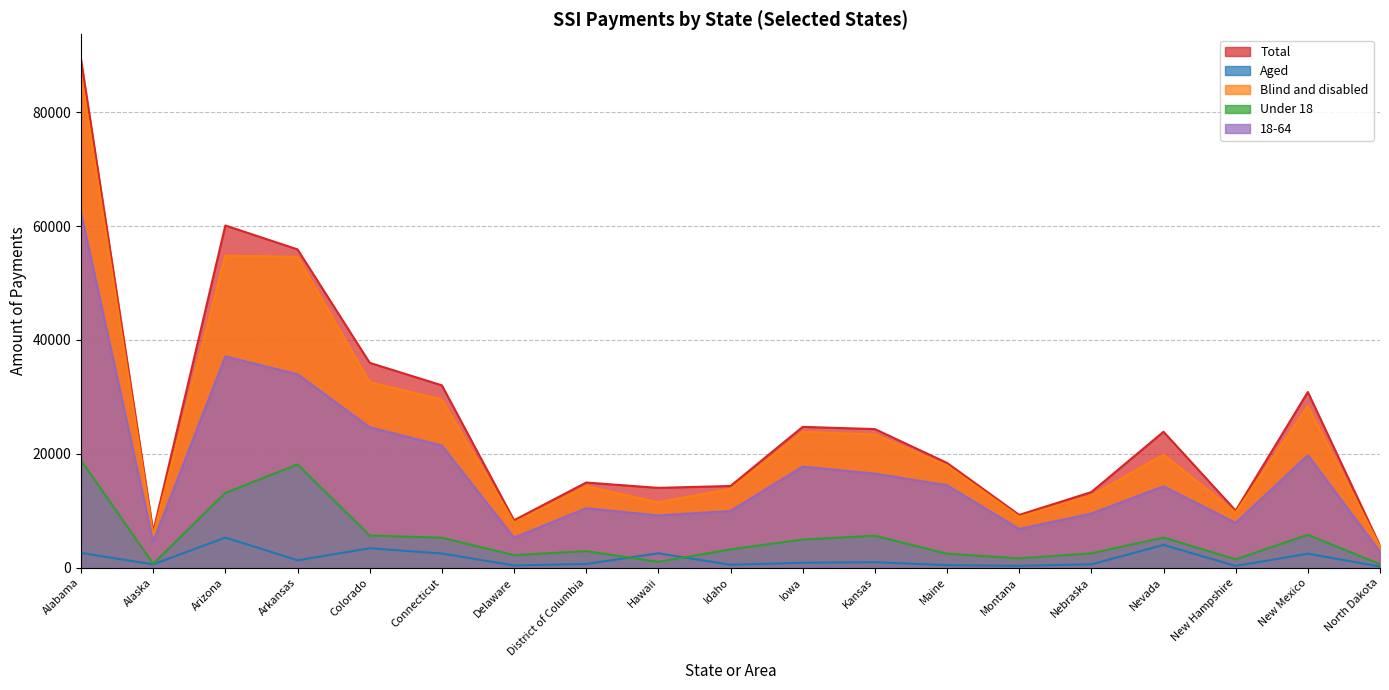

What are all the series names shown in the legend?

Total, Aged, Blind and disabled, Under 18, 18-64